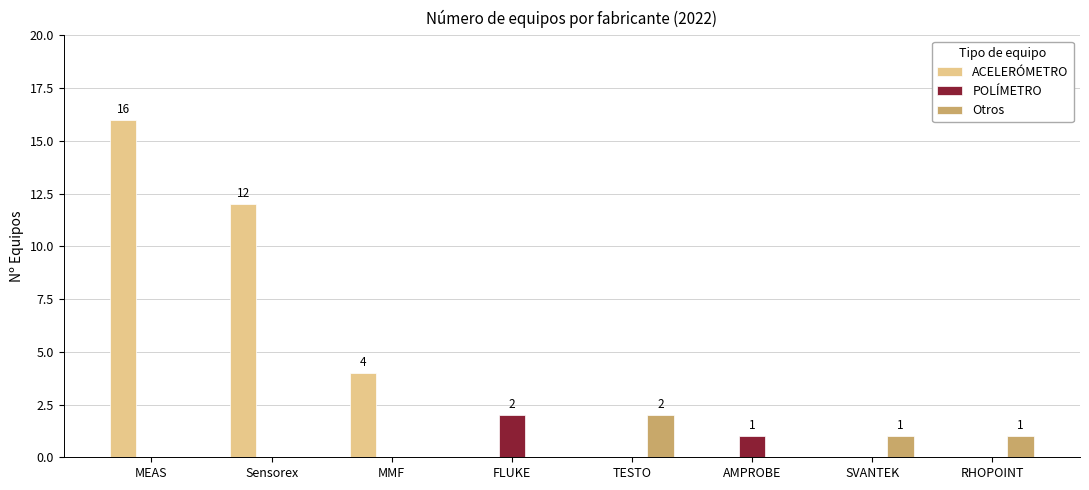

Reading right to left, what are all the values shown in this chart?

ACELERÓMETRO: RHOPOINT=0	SVANTEK=0	AMPROBE=0	TESTO=0	FLUKE=0	MMF=4	Sensorex=12	MEAS=16
POLÍMETRO: RHOPOINT=0	SVANTEK=0	AMPROBE=1	TESTO=0	FLUKE=2	MMF=0	Sensorex=0	MEAS=0
Otros: RHOPOINT=1	SVANTEK=1	AMPROBE=0	TESTO=2	FLUKE=0	MMF=0	Sensorex=0	MEAS=0